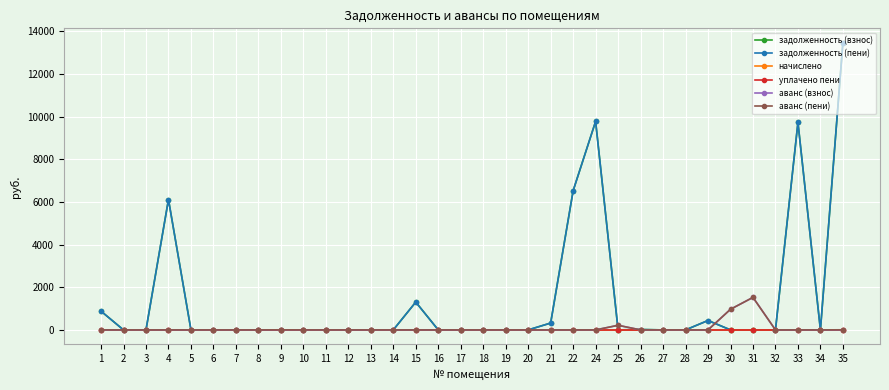

Is it true that уплачено пени equals 0.0 at 24?

True